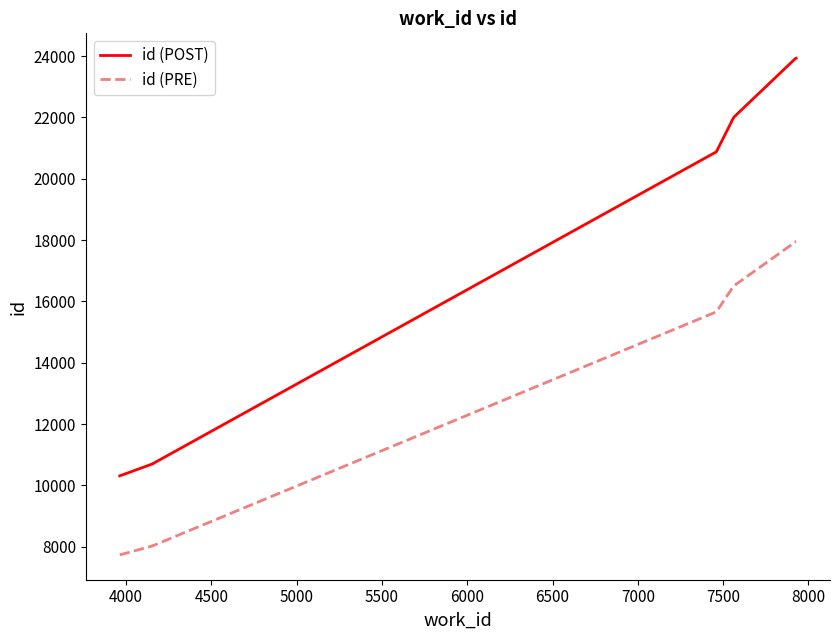

How many lines are shown in the chart?

2